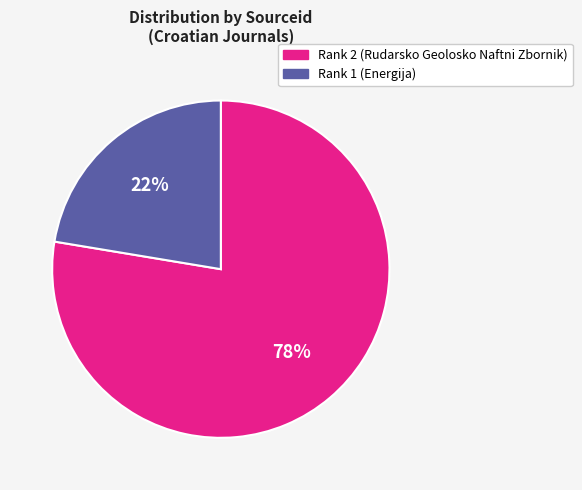

To the nearest percent, what percentage of the pie is Rank 1 (Energija)?

22%